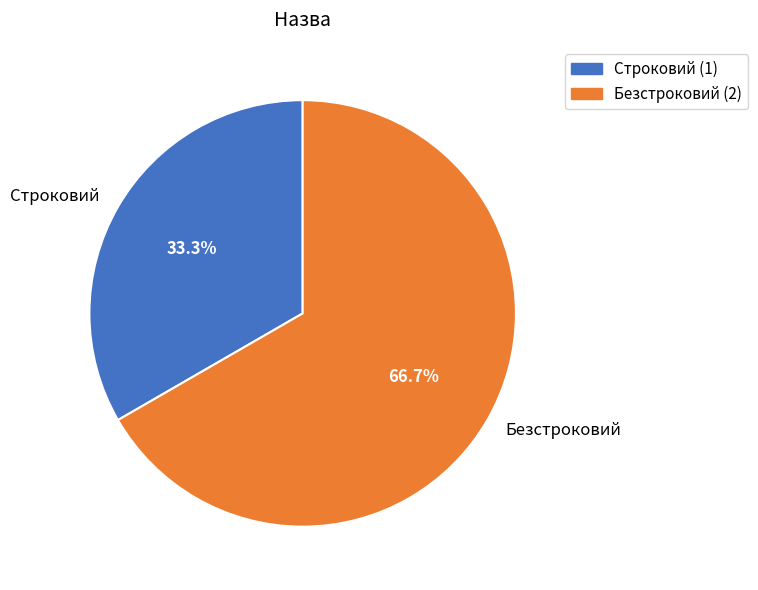

How many slices are in this pie chart?

2